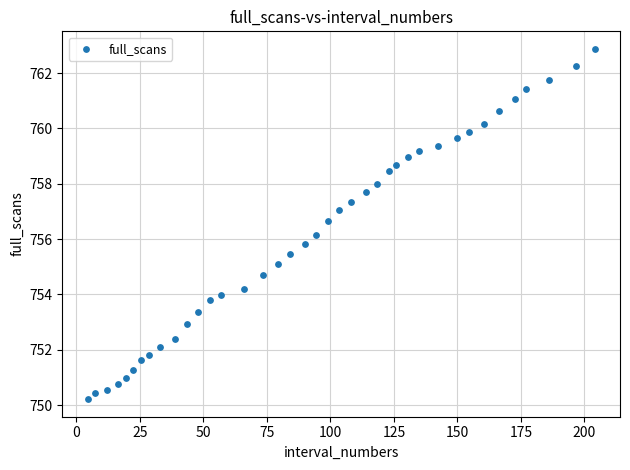

What is the range of Y values (max minus min)?

12.7